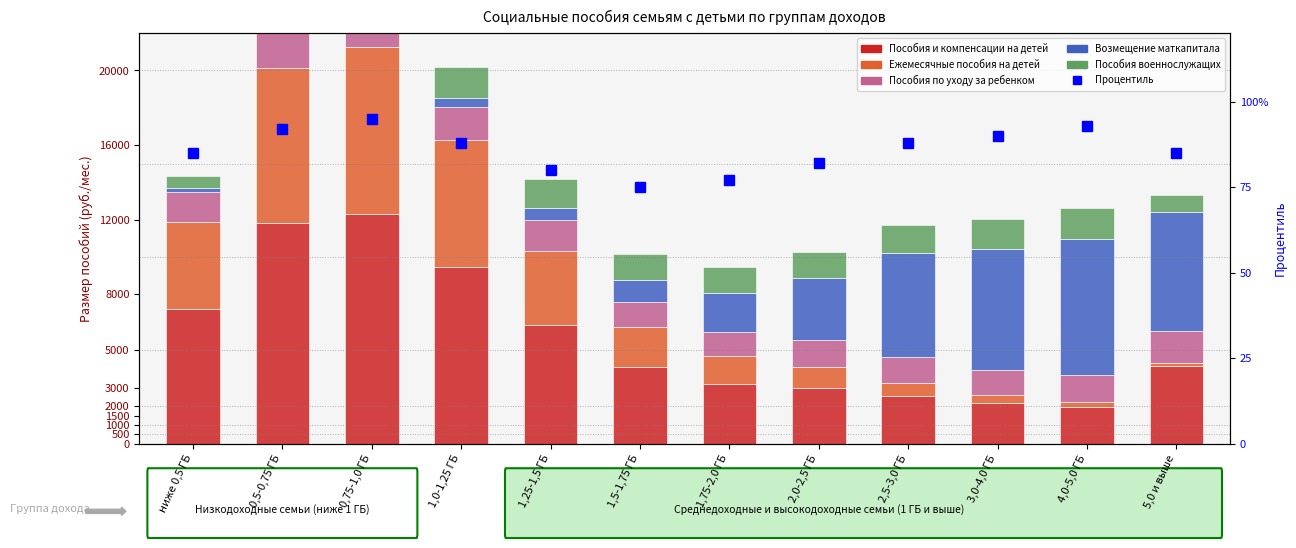

The Пособия военнослужащих series shows 567.1 at 5,0 и выше. True or false?

False